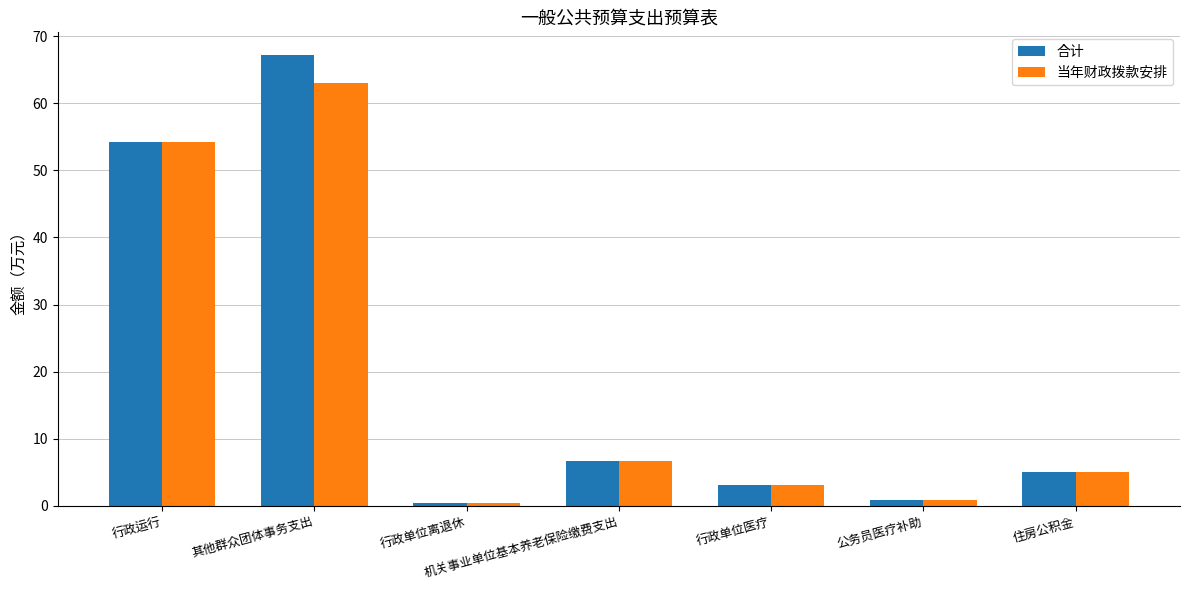

Is it true that 合计 equals 67.2 at 其他群众团体事务支出?

True